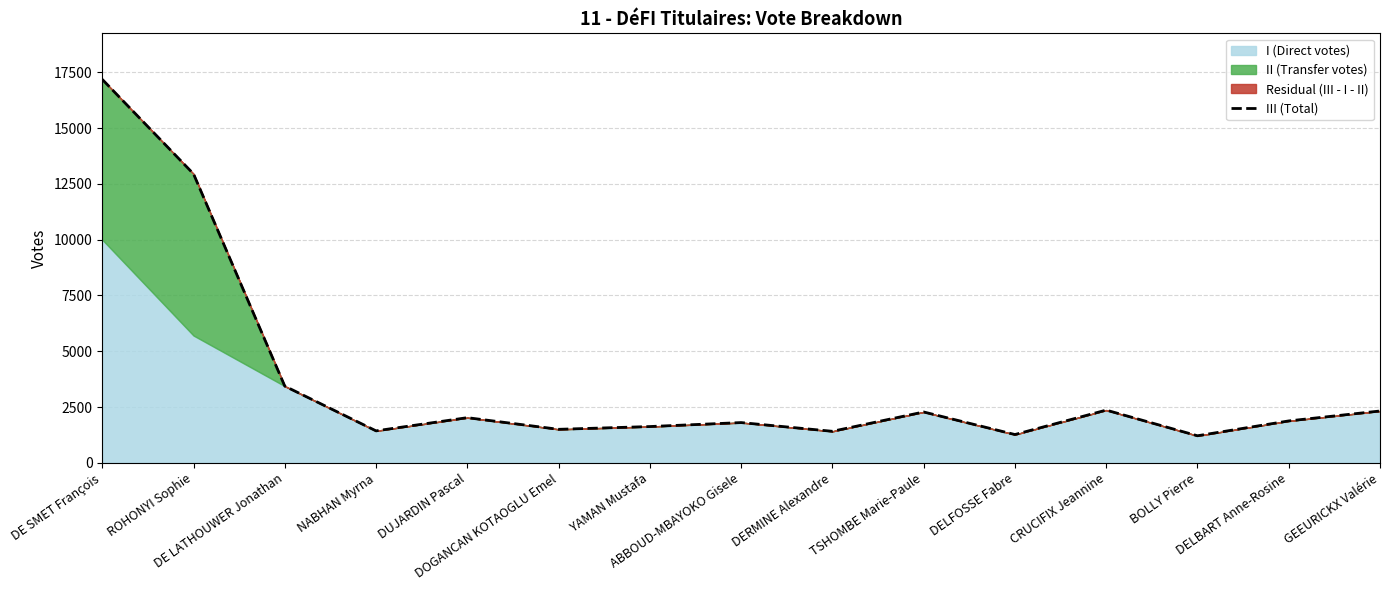

What is the label of the 11th point from the right?

DUJARDIN Pascal